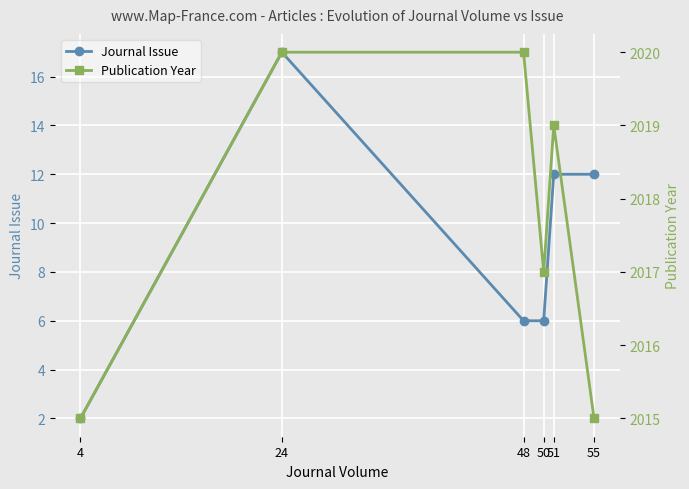

Where is Journal Issue nearest to the value 9?

48